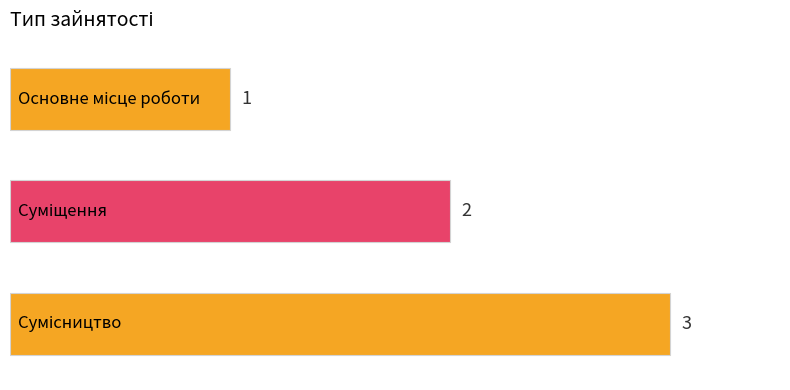

How many bars are there in total?

3